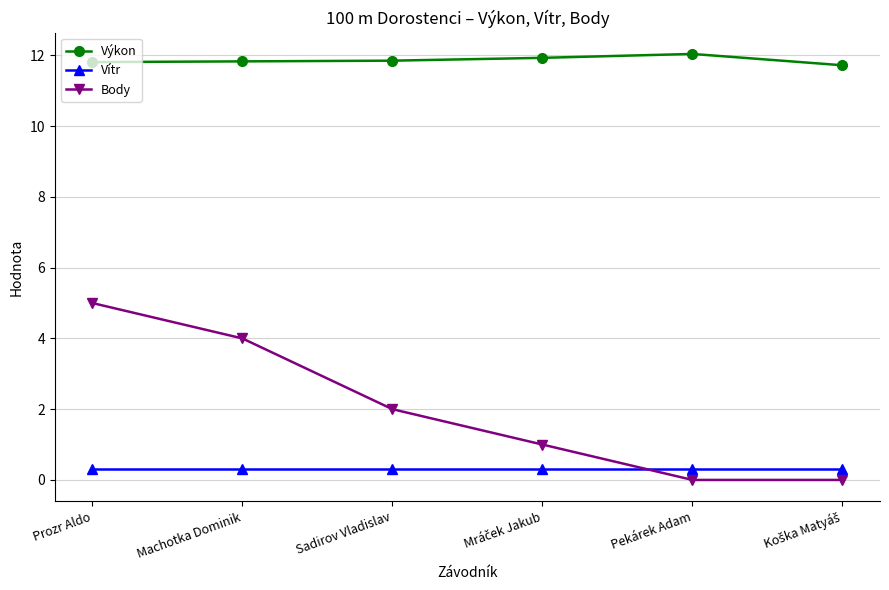

How many intersections are there between Vítr and Body?

1